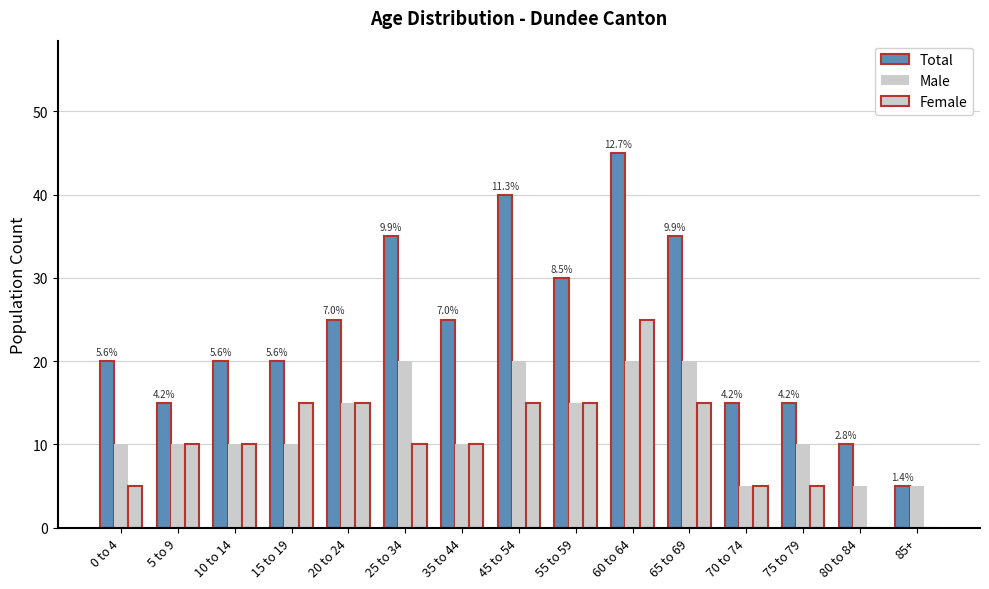

Reading right to left, extract all data points from this chart.

Total: 5	10	15	15	35	45	30	40	25	35	25	20	20	15	20
Male: 5	5	10	5	20	20	15	20	10	20	15	10	10	10	10
Female: 0	0	5	5	15	25	15	15	10	10	15	15	10	10	5